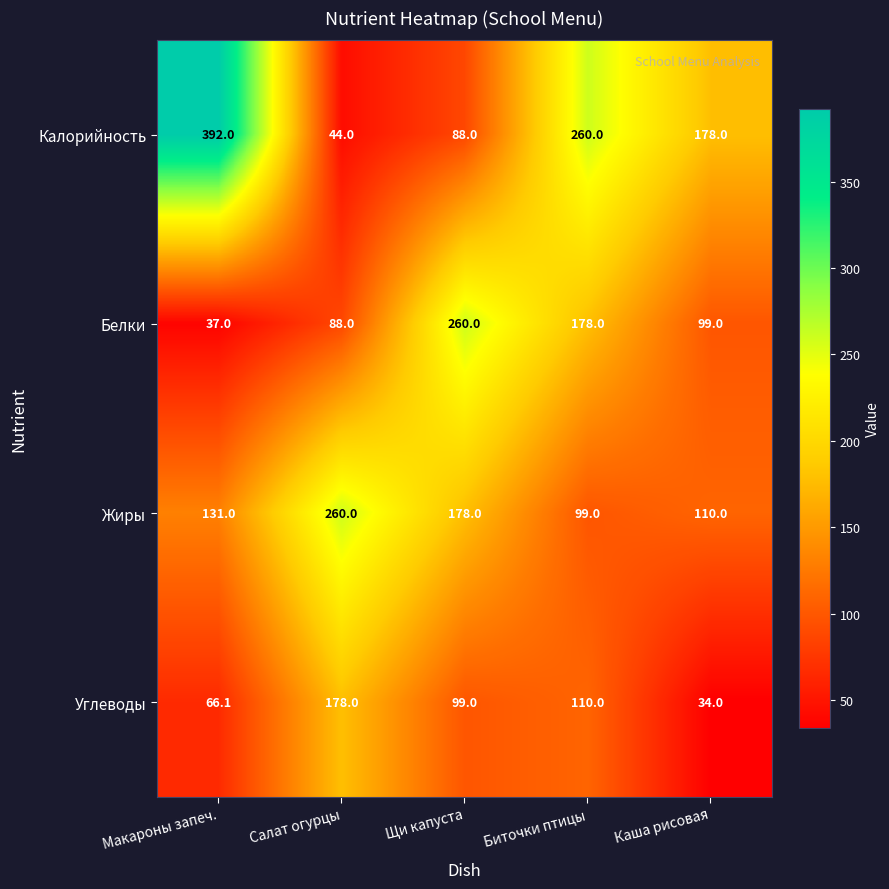

List the series in order of their overall mean, lowest first.

Углеводы, Белки, Жиры, Калорийность